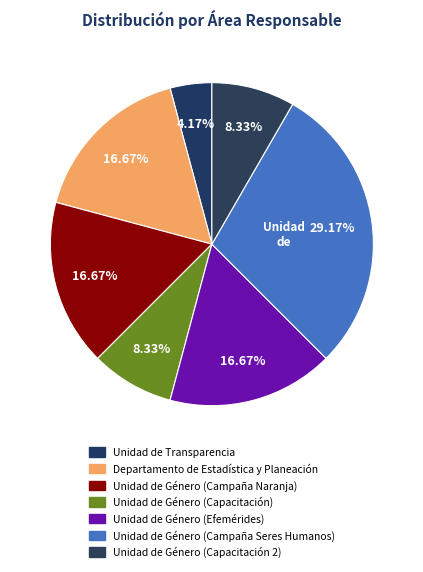

How much of the chart is everything except Unidad de Género (Campaña Naranja)?

83.3%